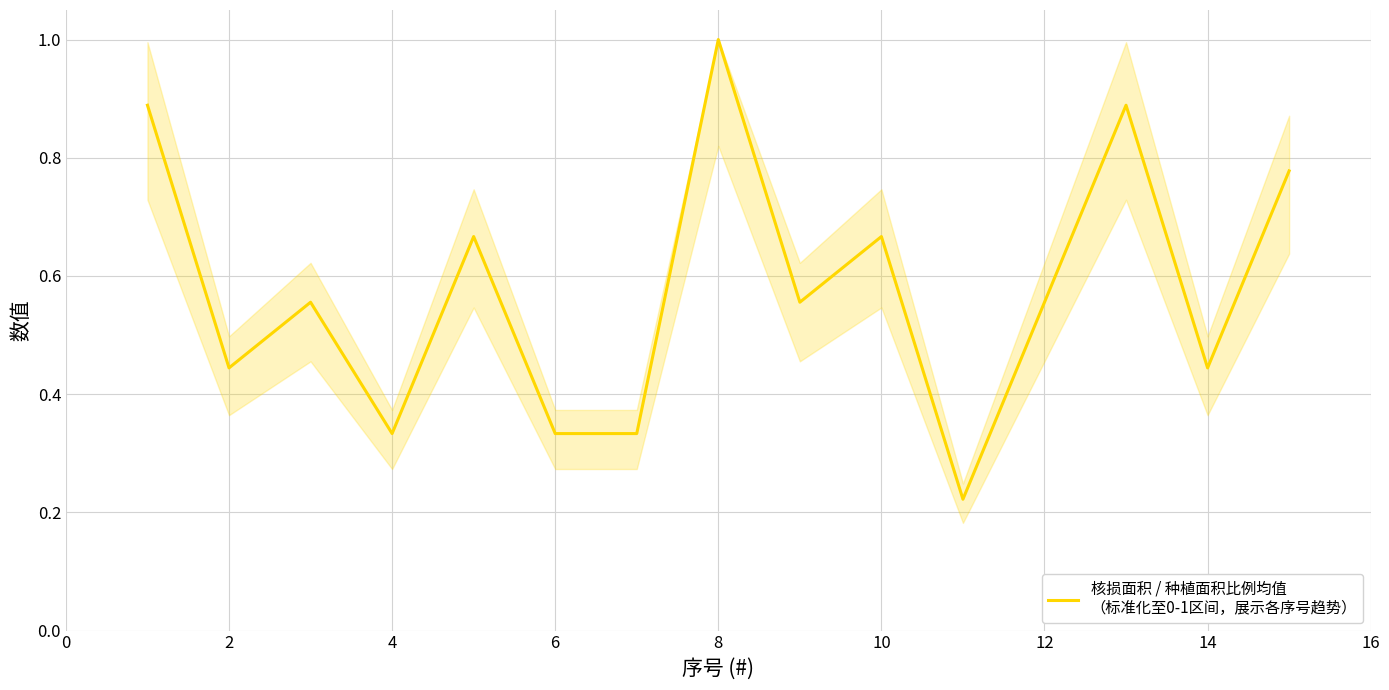

How many values are between 0 and 1?

15